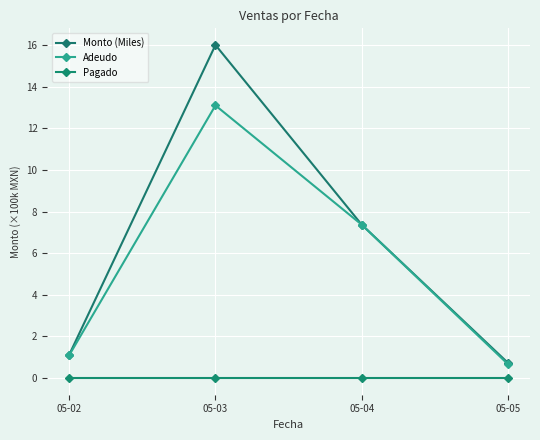

Reading right to left, list all the values displayed in this chart.

Monto (Miles): 05-05=0.7	05-04=7.4	05-03=16.0	05-02=1.1
Adeudo: 05-05=0.7	05-04=7.4	05-03=13.1	05-02=1.1
Pagado: 05-05=0.0	05-04=0.0	05-03=0.0	05-02=0.0